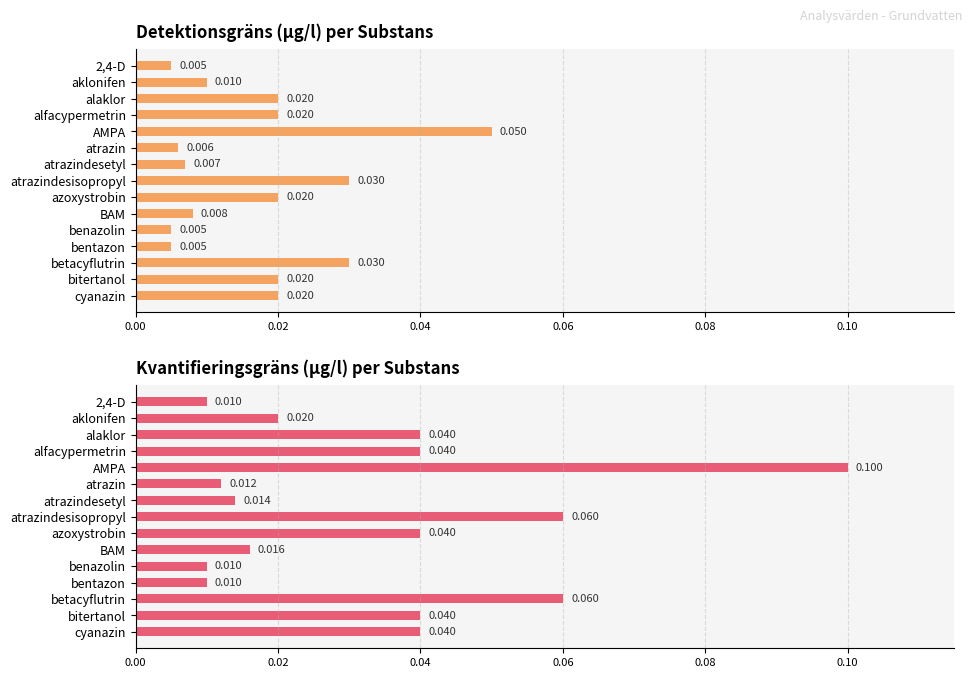

Does the chart contain any negative values?

No